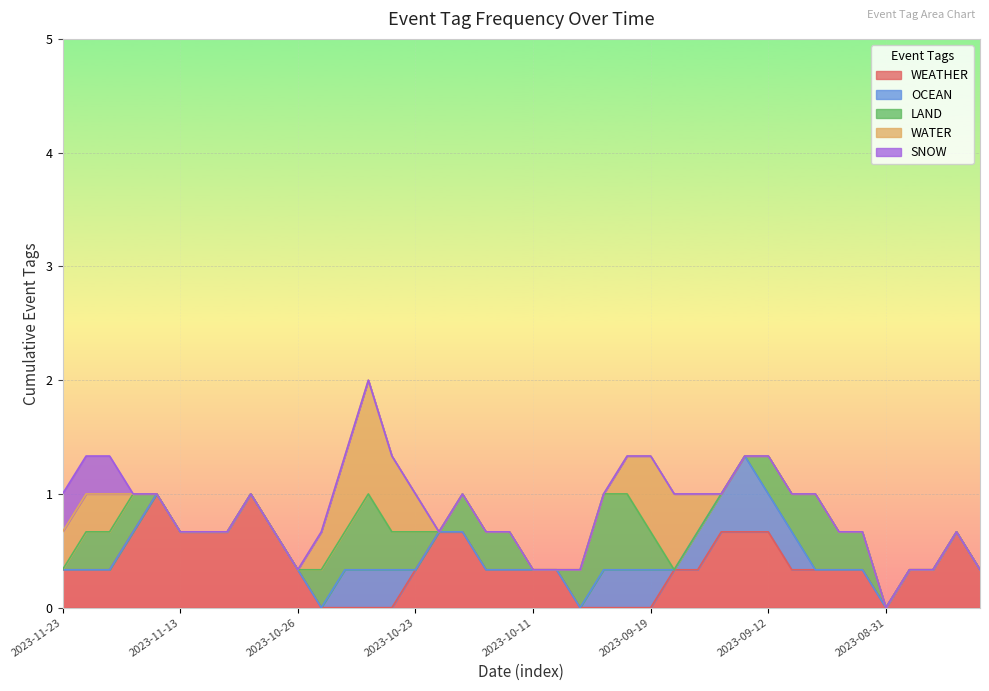

The value of WATER at 2023-08-25 is 0. True or false?

False